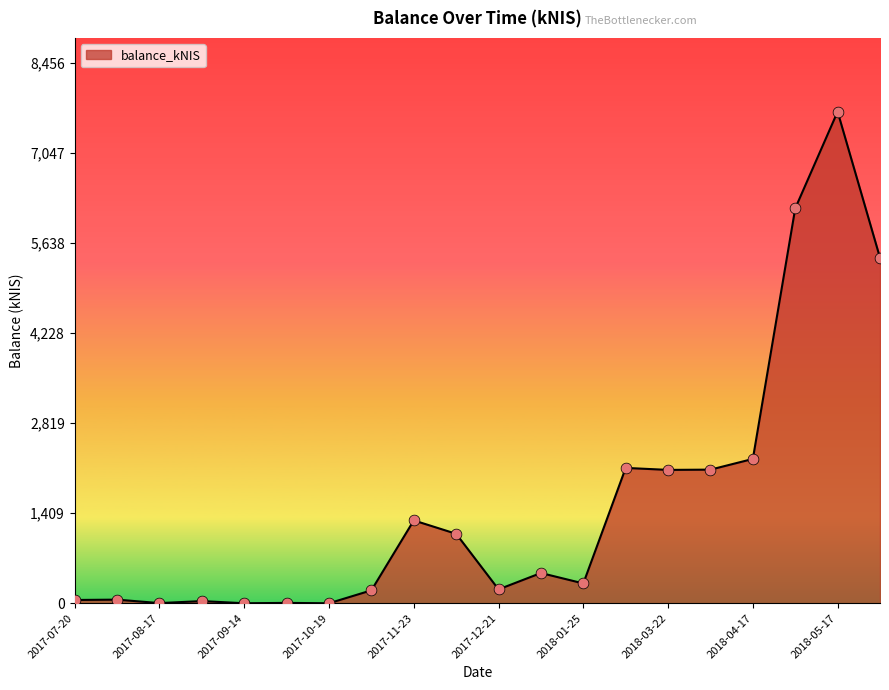

What is the greatest value displayed?

7687.6